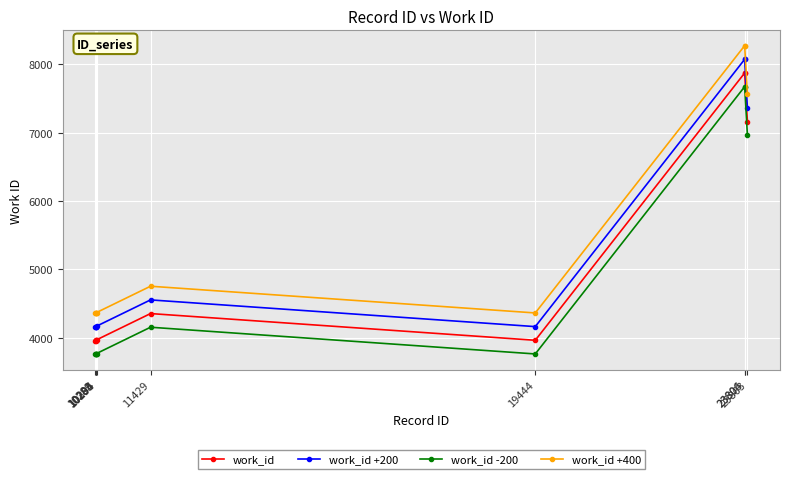

What is the value of the work_id -200 point at the 10th from the left?

6963